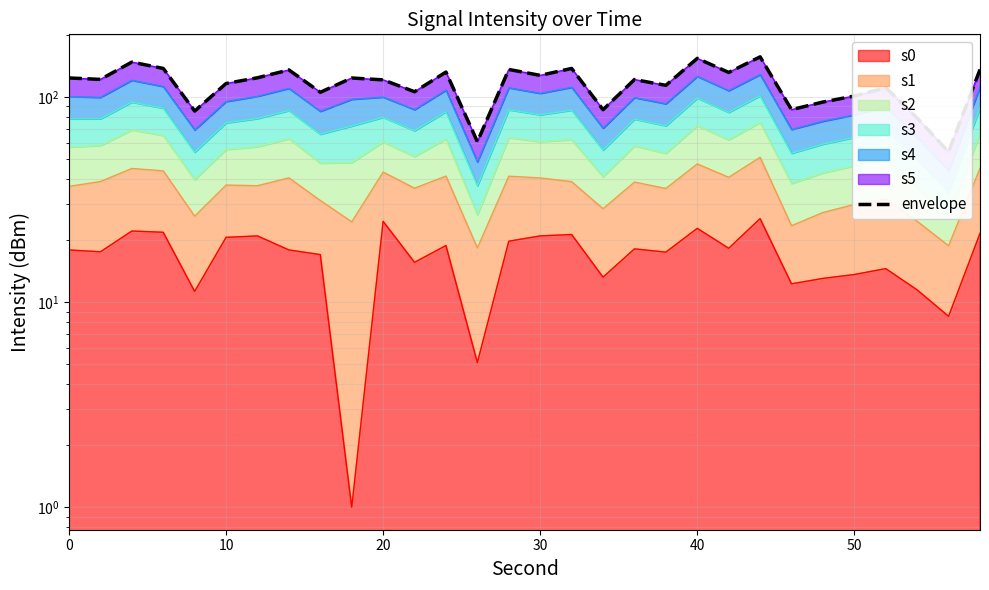

Count the number of values greater than 121.

17